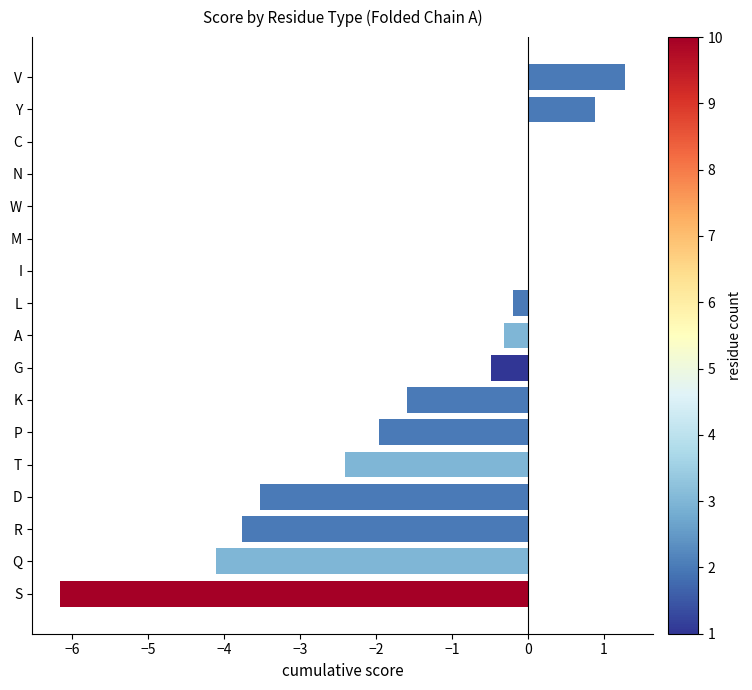

How many data points does each series have?

17